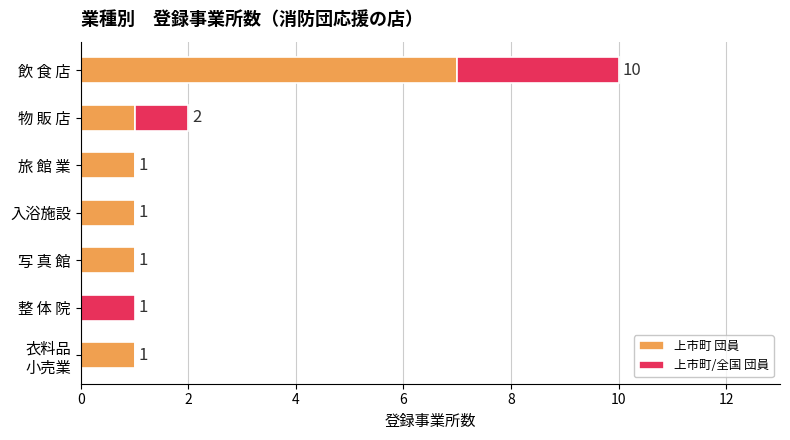

What is the maximum value for 上市町 団員?

7